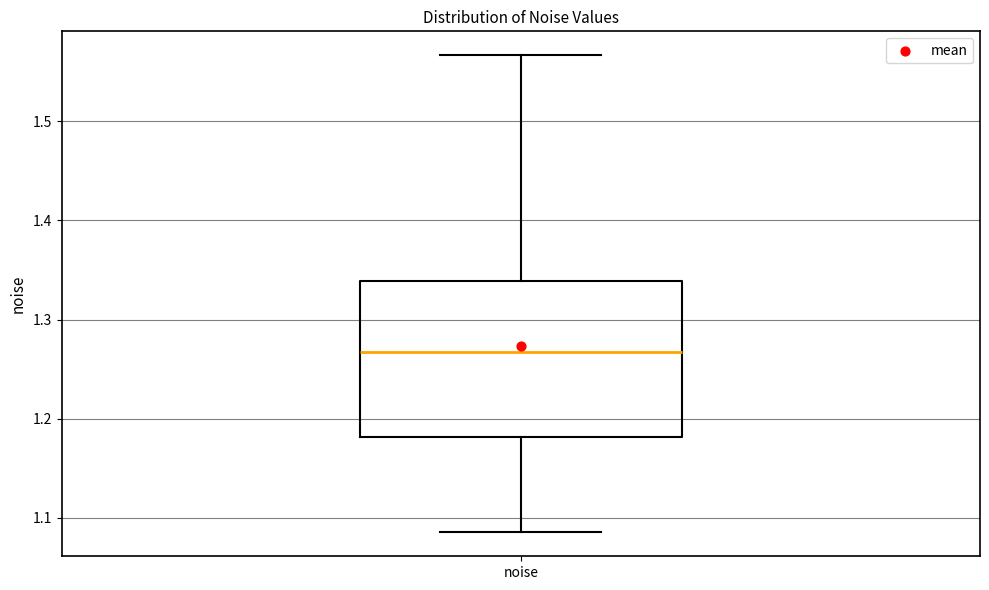

Where is the upper edge of the box for noise on the y-axis? The values are not printed on the chart, so give them approximately, as read against the axis.

1.34